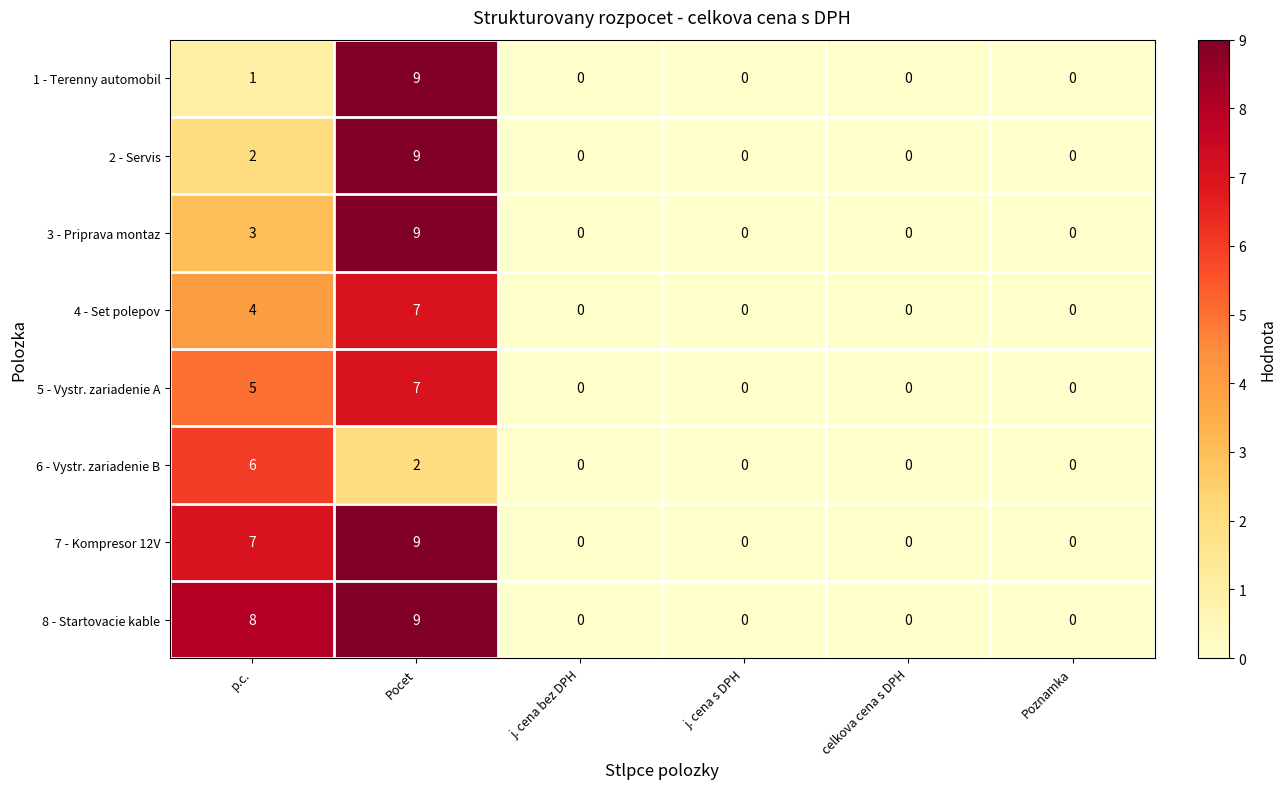

What is the difference between the second highest and minimum values in the 7 - Kompresor 12V series?

7